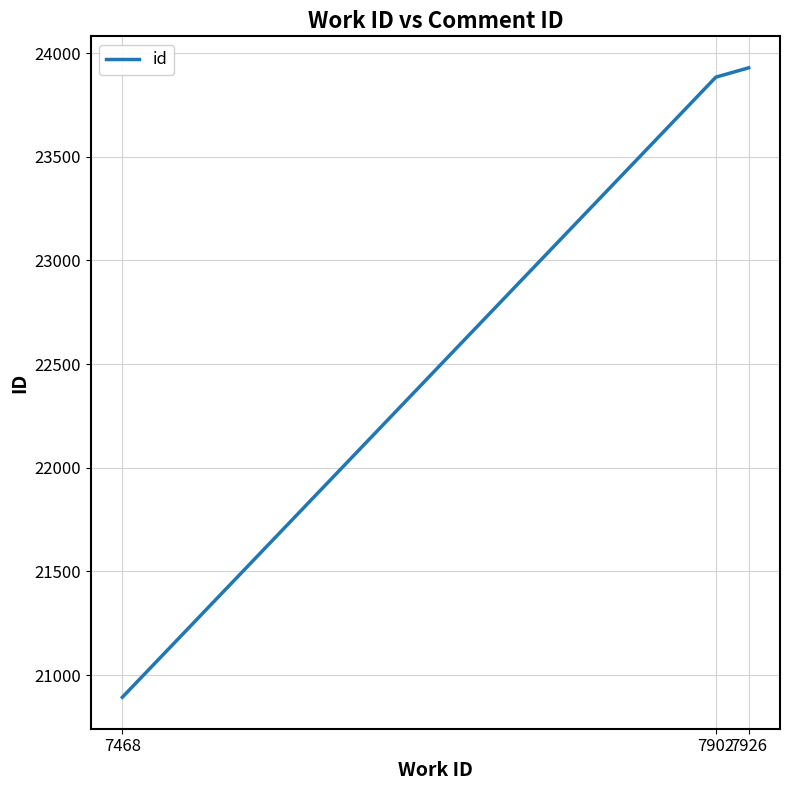

Rank the categories by value from lowest to highest.

7468, 7902, 7926